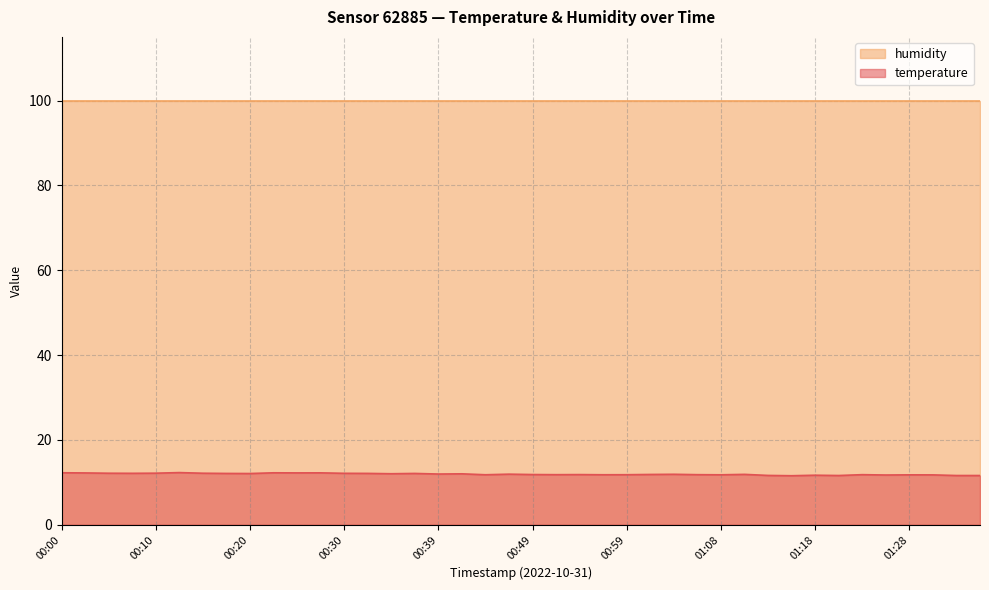

How many lines are shown in the chart?

2